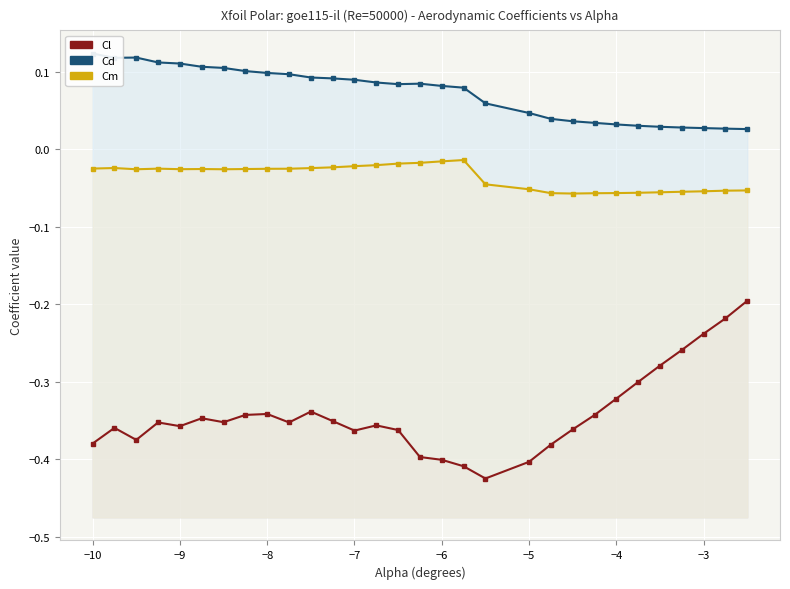

What is the average value of the Cl series?

-0.3